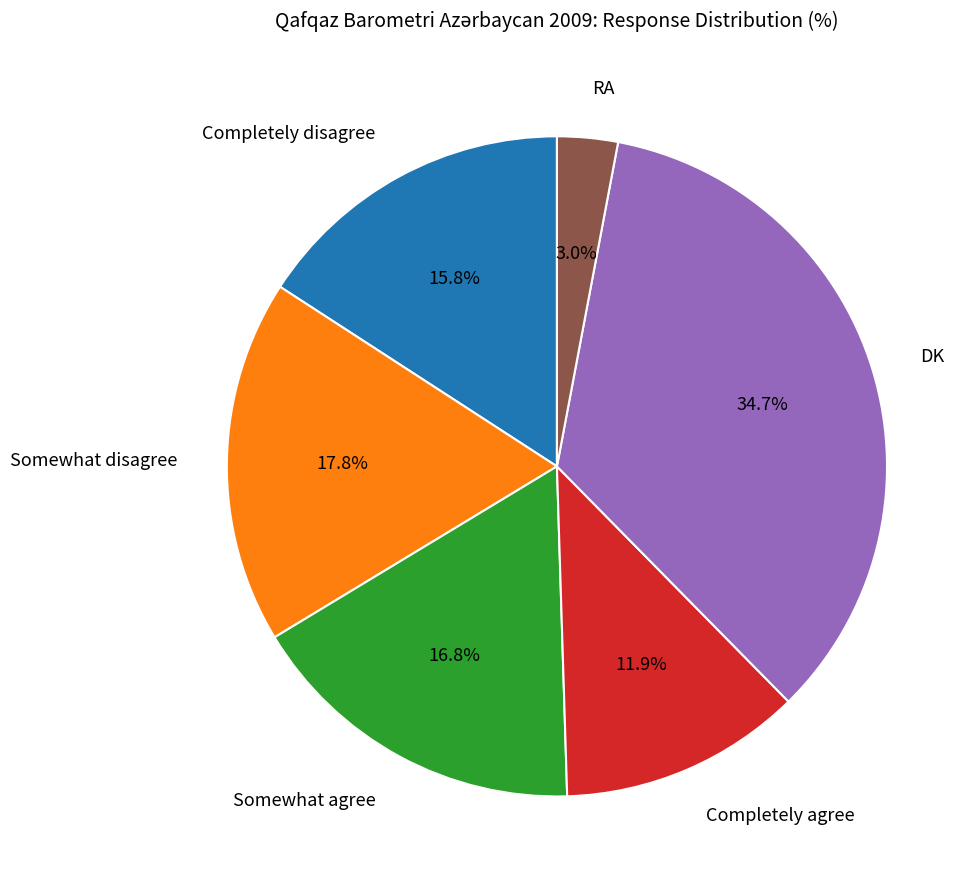

What is the total percentage of Completely disagree and RA?

18.8%